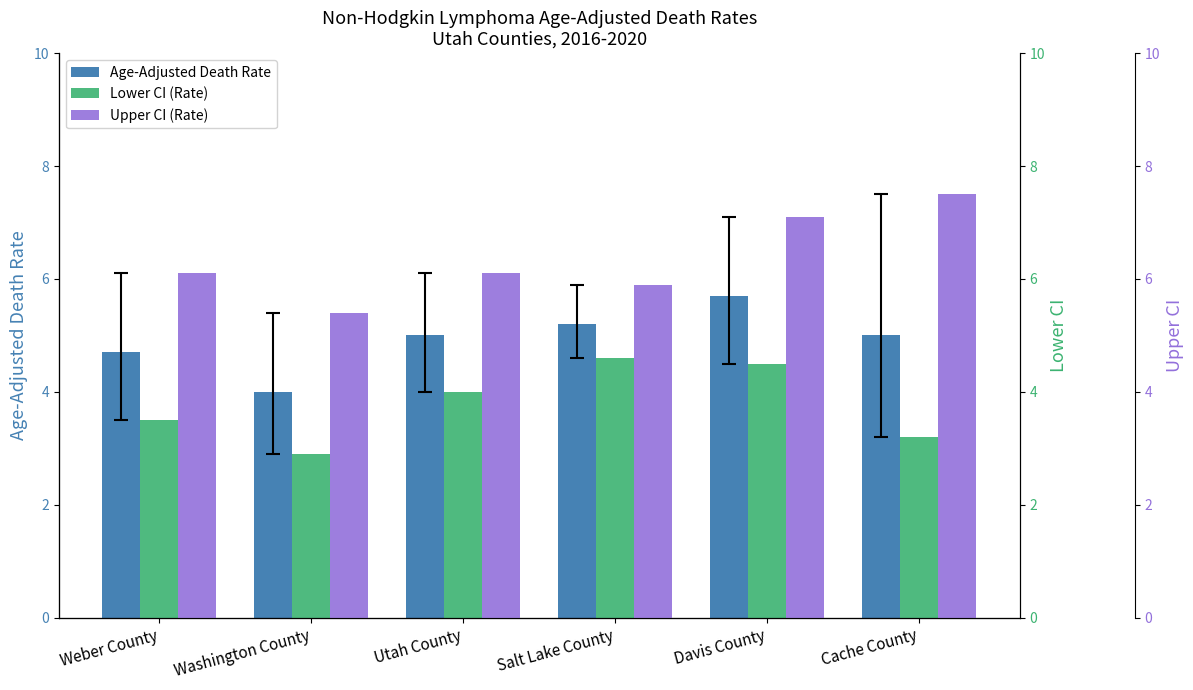

What is the difference between the maximum and minimum values in the Age-Adjusted Death Rate series?

1.7